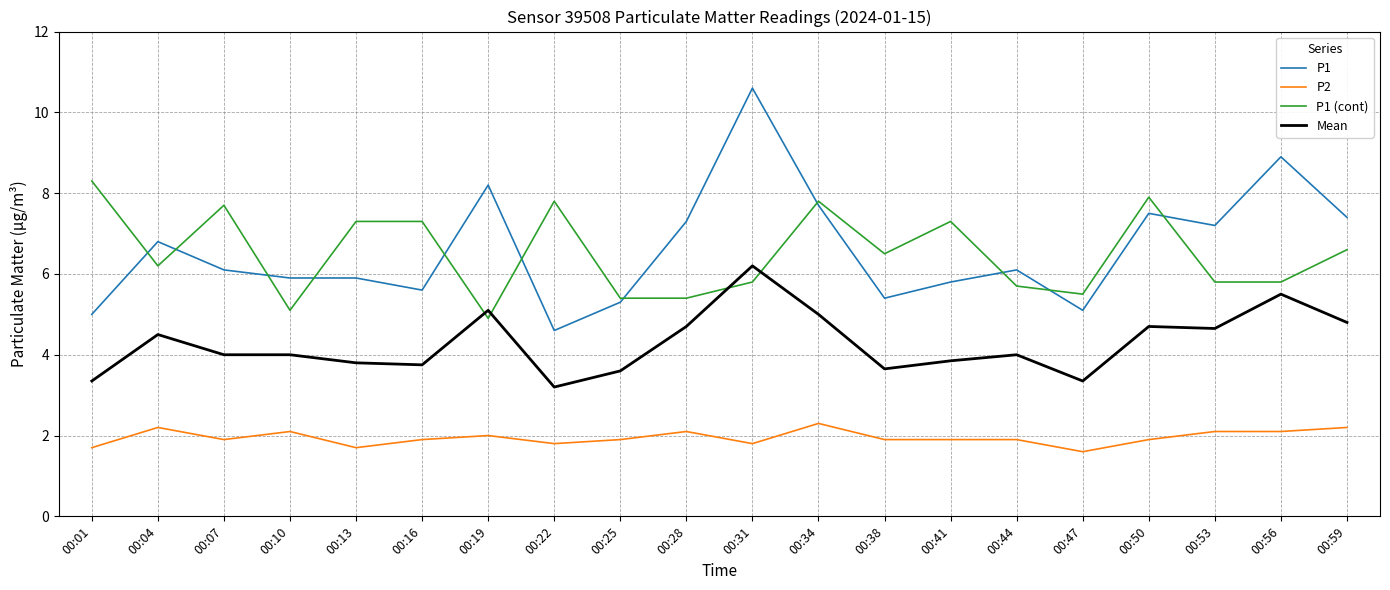

List the series in order of their peak value, lowest first.

P2, Mean, P1 (cont), P1